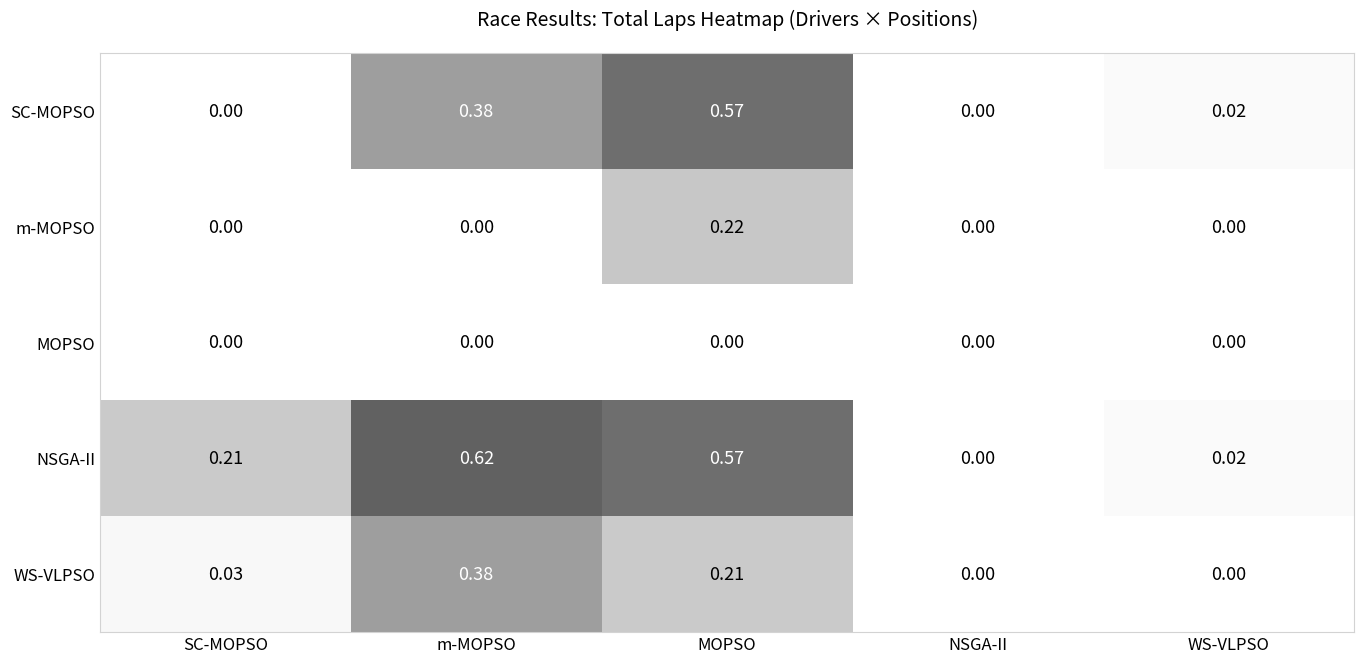

Rank the series by their maximum value, from highest to lowest.

NSGA-II, SC-MOPSO, WS-VLPSO, m-MOPSO, MOPSO